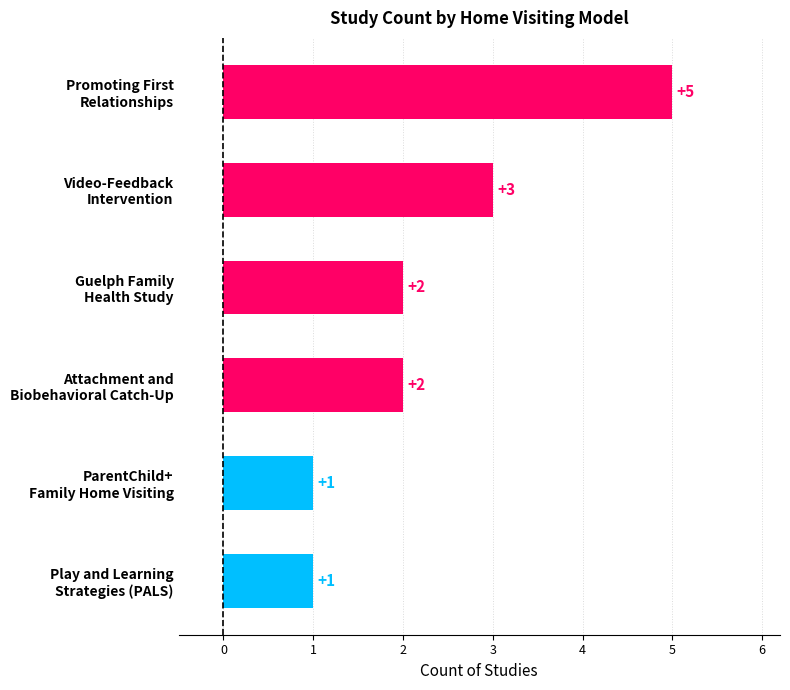

Reading top to bottom, extract all data points from this chart.

5	3	2	2	1	1